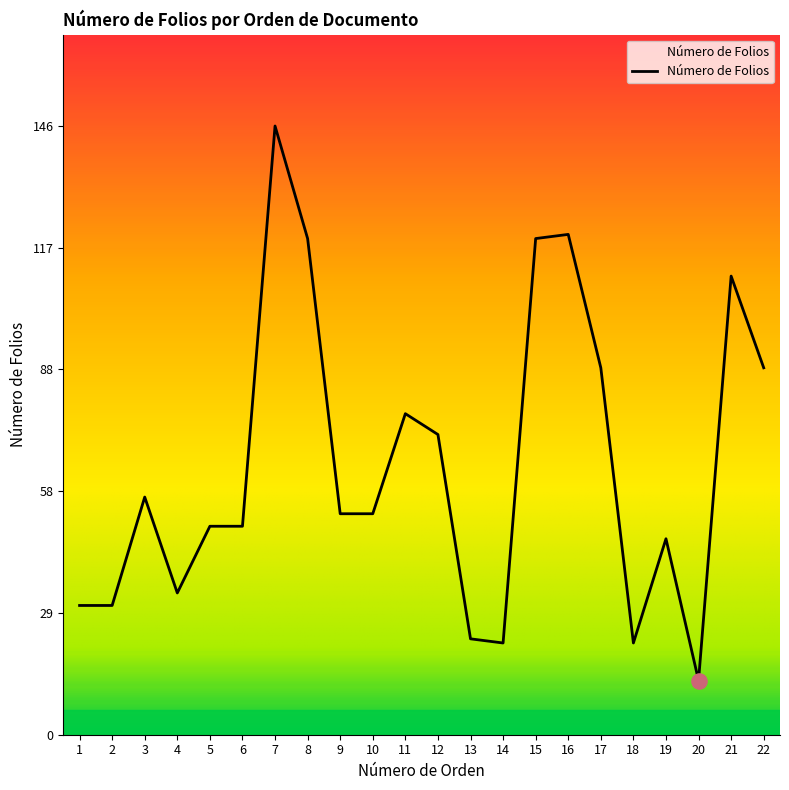

What is the ratio of the value at 4 to the value at 17?

0.4